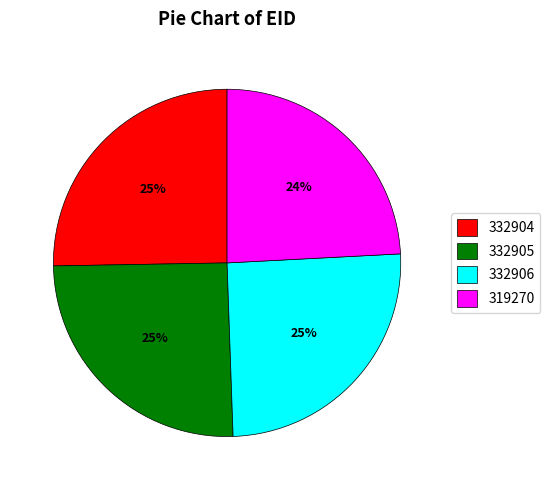

Is there any slice that represents more than half of the pie?

No